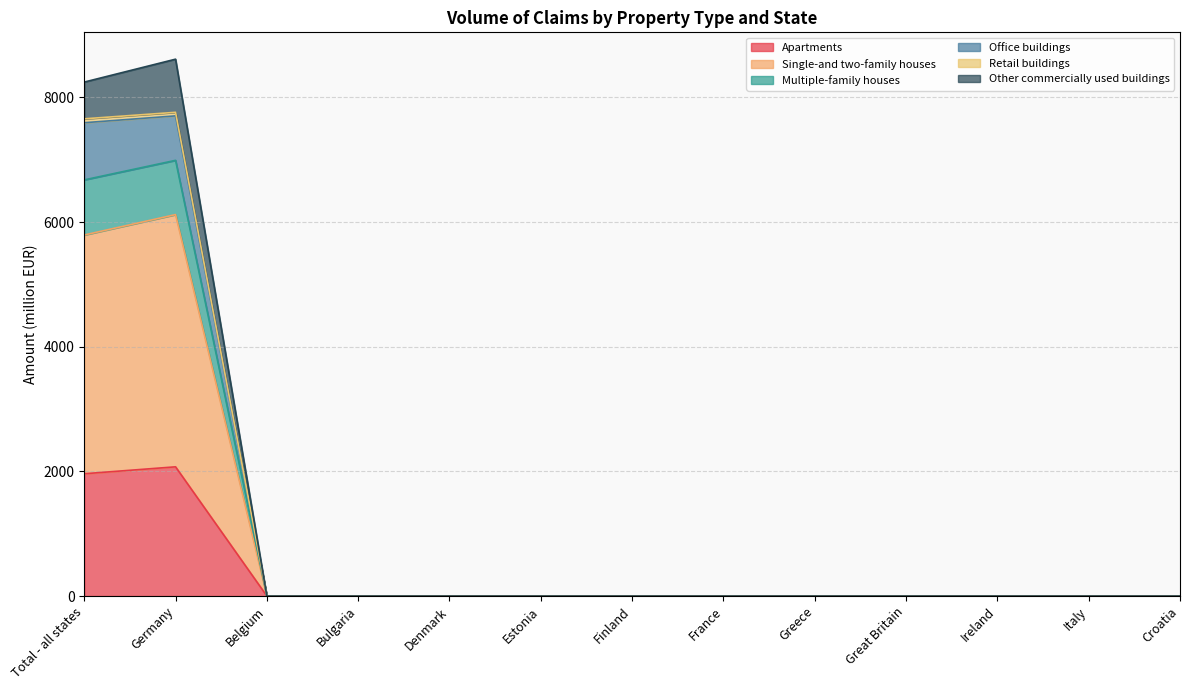

The Apartments series shows 1961.9 at Total - all states. True or false?

True